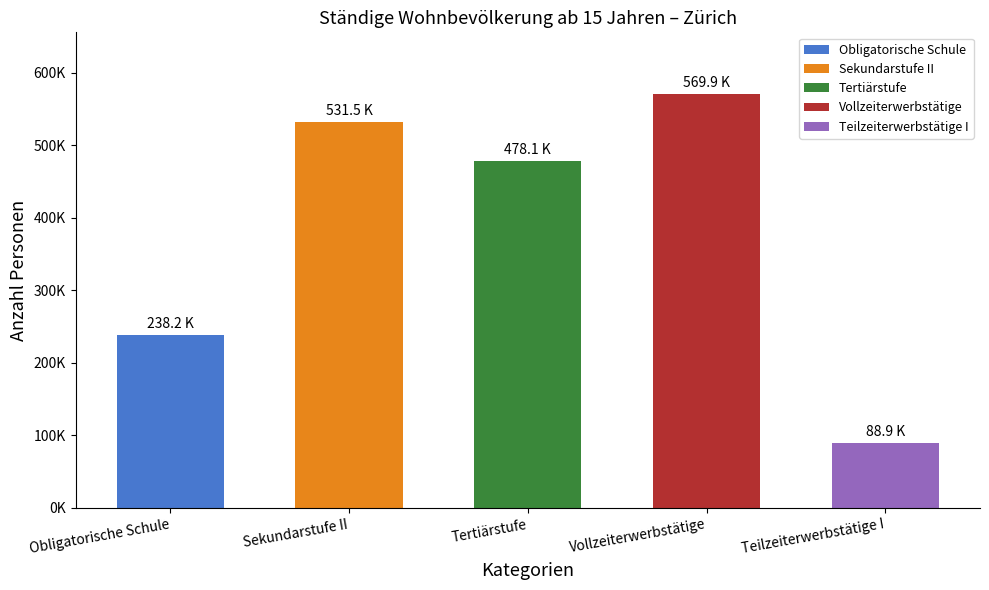

What is the sum of all values?

1906496.5